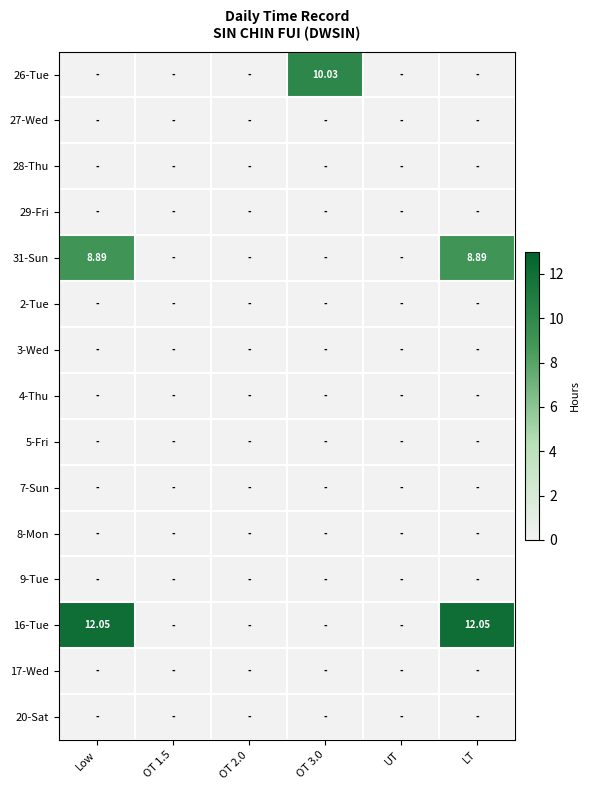

Rank the series at UT from lowest to highest value.

26-Tue, 27-Wed, 28-Thu, 29-Fri, 31-Sun, 2-Tue, 3-Wed, 4-Thu, 5-Fri, 7-Sun, 8-Mon, 9-Tue, 16-Tue, 17-Wed, 20-Sat